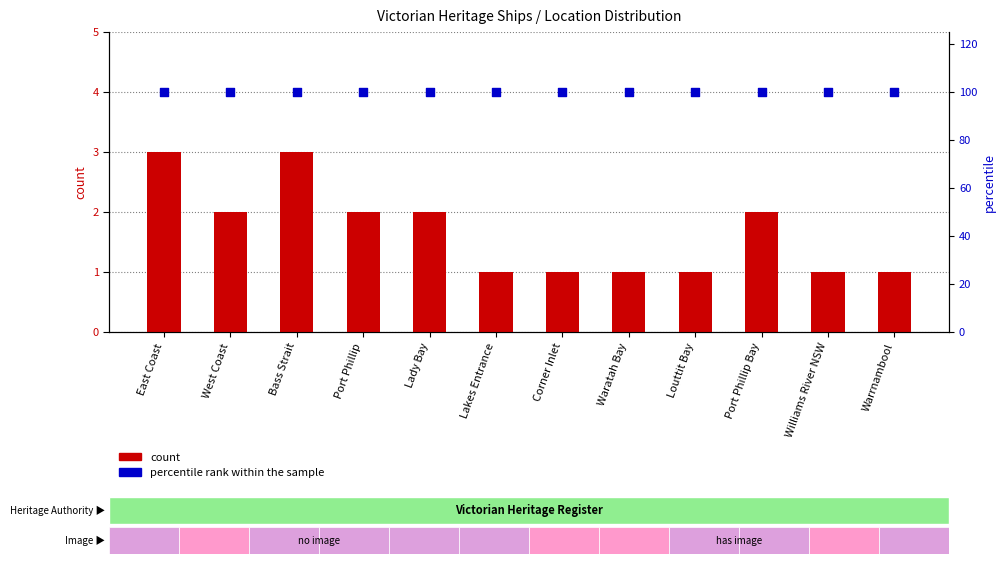

What are all the series names shown in the legend?

count, percentile rank within the sample